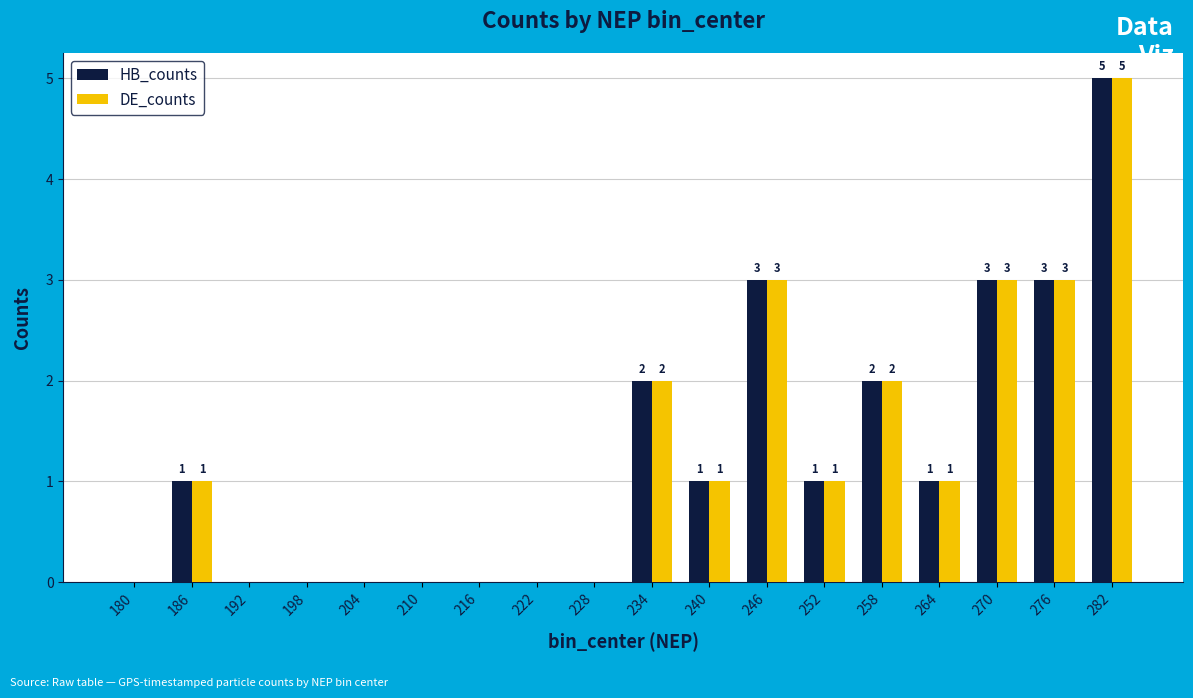

Is the value of HB_counts at 186 greater than the value of DE_counts at 204?

Yes